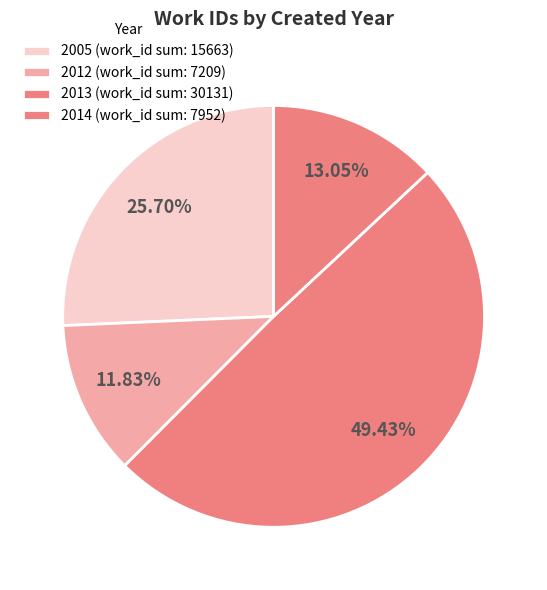

Count the number of slices in the pie.

4